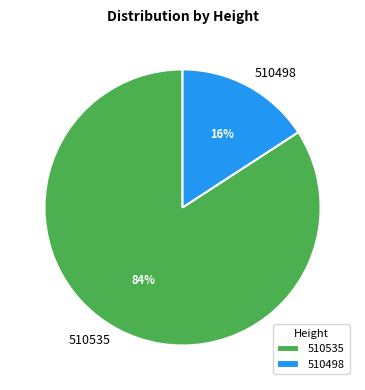

Does any single category account for the majority?

Yes